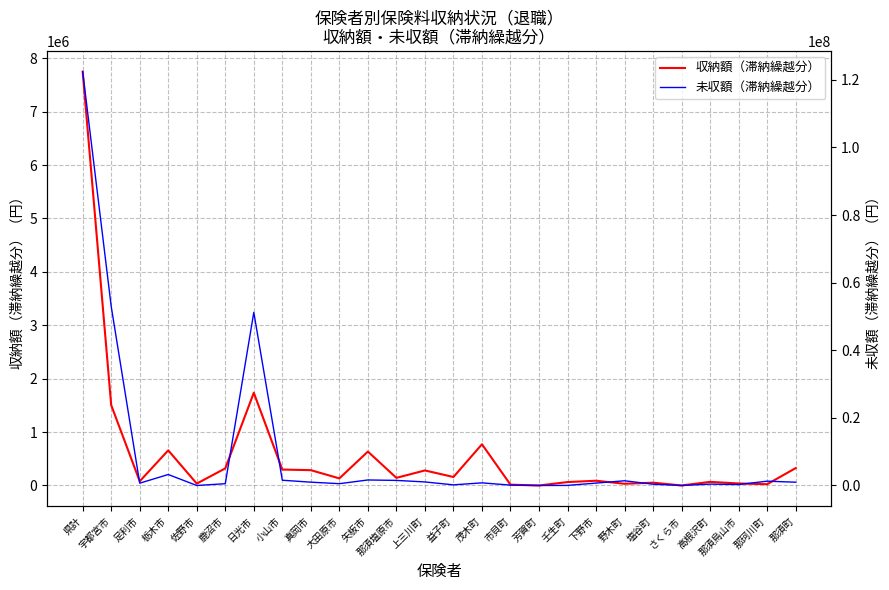

Rank the series by their maximum value, from highest to lowest.

未収額（滞納繰越分）, 収納額（滞納繰越分）